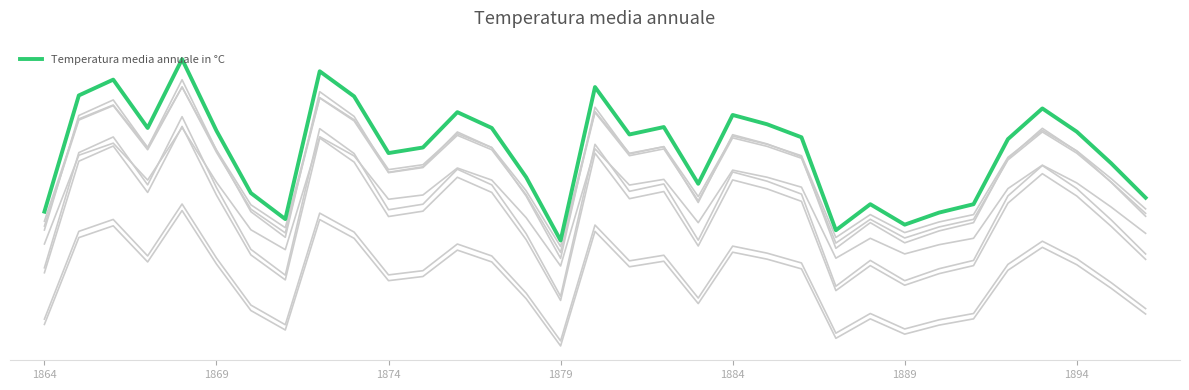

How many series are shown in this chart?

1